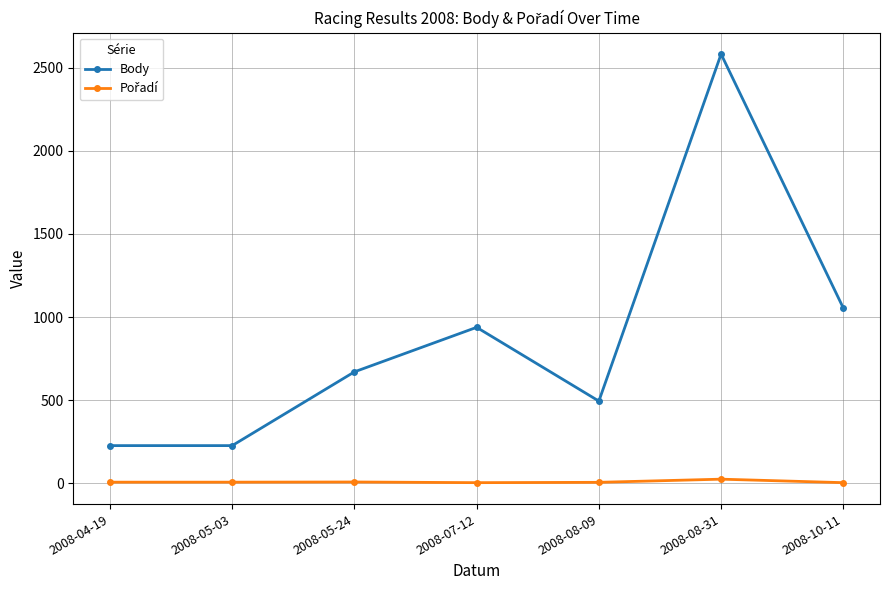

At which category is the sum across all series the highest?

2008-08-31